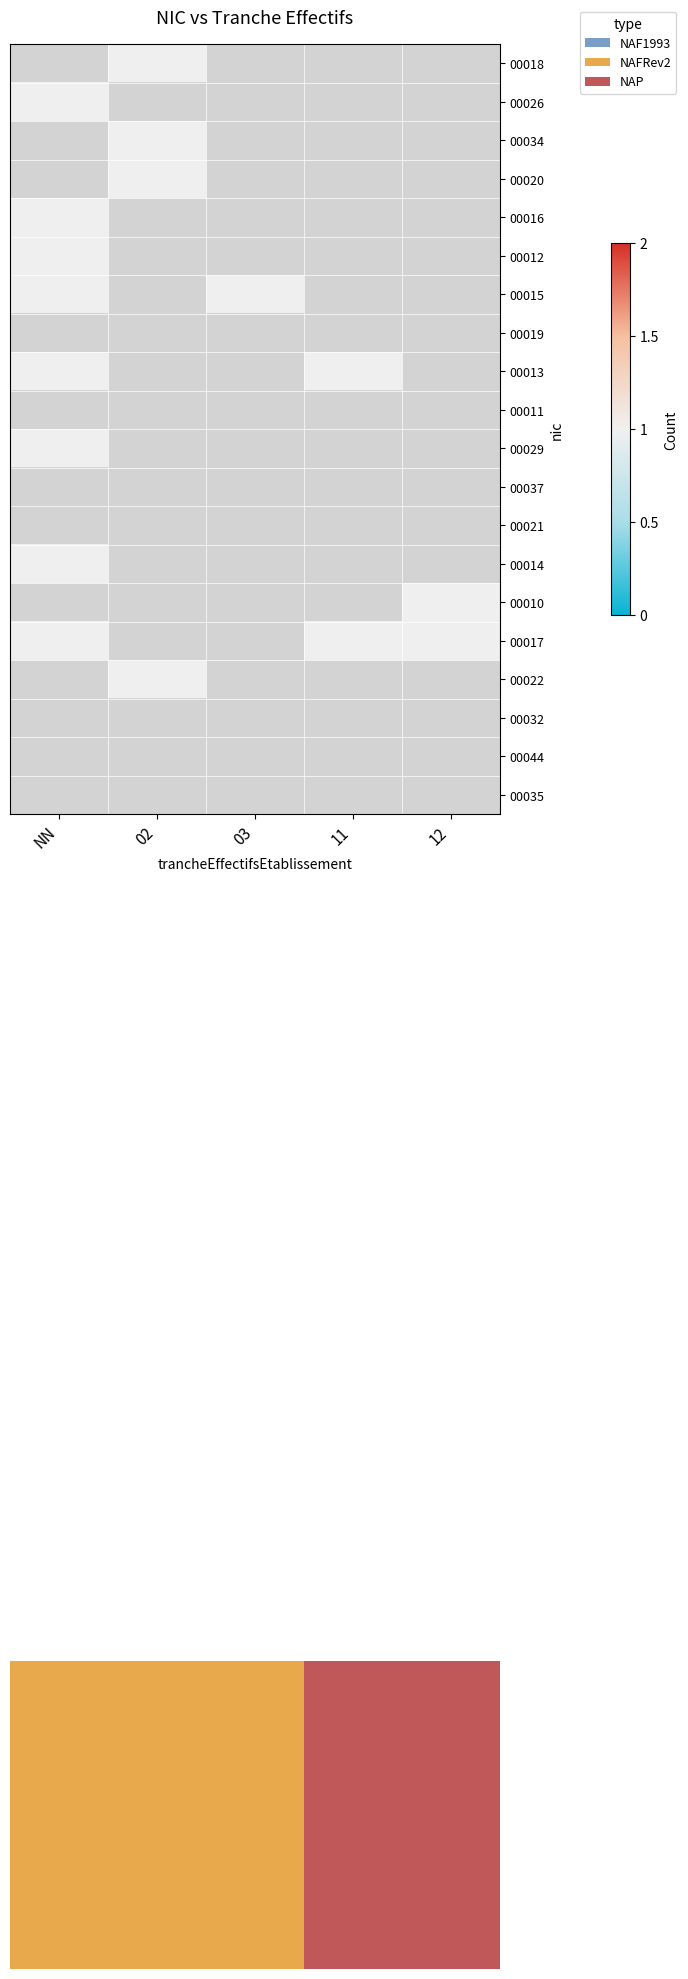

Is it true that 00014 equals 0.3 at NN?

False